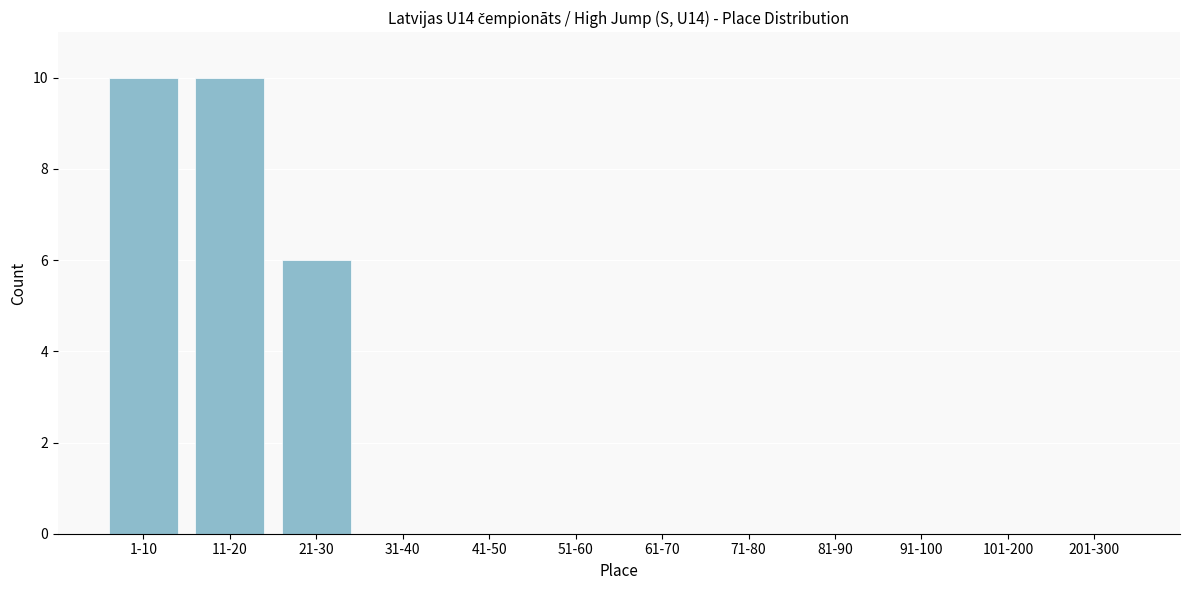

Reading left to right, extract all data points from this chart.

1-10=10	11-20=10	21-30=6	31-40=0	41-50=0	51-60=0	61-70=0	71-80=0	81-90=0	91-100=0	101-200=0	201-300=0